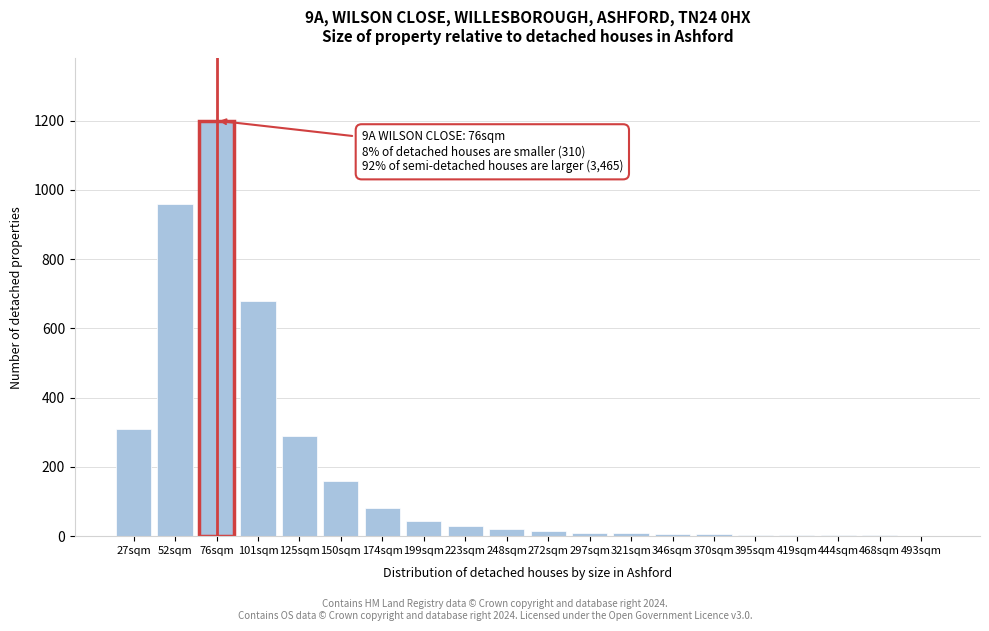

What is the sum of all values?

3831